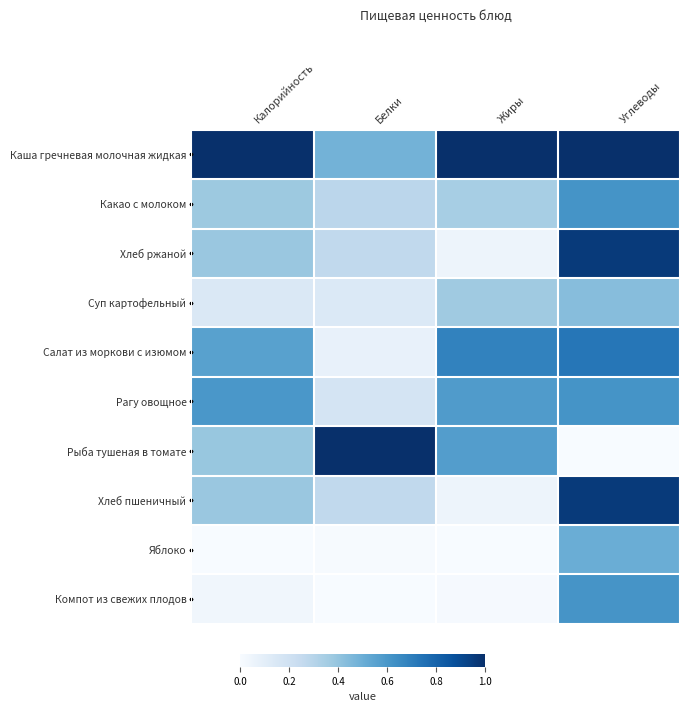

What is the spread (max minus min) of values at Углеводы?

1.0